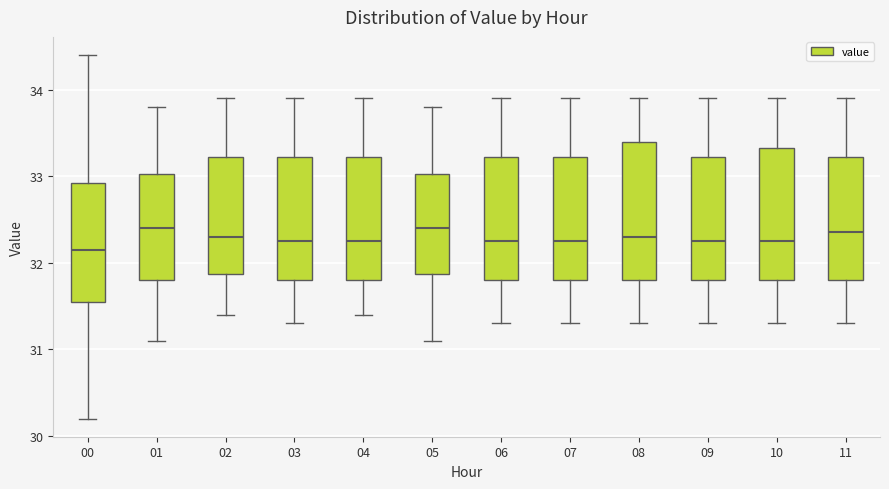

Reading left to right, read every box against the y-axis: the position of its median line, the range the box covers, and the ends of its whiskers. The values are not printed on the chart, so give them approximately, as read against the axis.

00: median 32.2, box 31.6 to 32.9, whiskers 30.2 to 34.4
01: median 32.4, box 31.8 to 33.0, whiskers 31.1 to 33.8
02: median 32.3, box 31.9 to 33.2, whiskers 31.4 to 33.9
03: median 32.3, box 31.8 to 33.2, whiskers 31.3 to 33.9
04: median 32.3, box 31.8 to 33.2, whiskers 31.4 to 33.9
05: median 32.4, box 31.9 to 33.0, whiskers 31.1 to 33.8
06: median 32.3, box 31.8 to 33.2, whiskers 31.3 to 33.9
07: median 32.3, box 31.8 to 33.2, whiskers 31.3 to 33.9
08: median 32.3, box 31.8 to 33.4, whiskers 31.3 to 33.9
09: median 32.3, box 31.8 to 33.2, whiskers 31.3 to 33.9
10: median 32.3, box 31.8 to 33.3, whiskers 31.3 to 33.9
11: median 32.4, box 31.8 to 33.2, whiskers 31.3 to 33.9